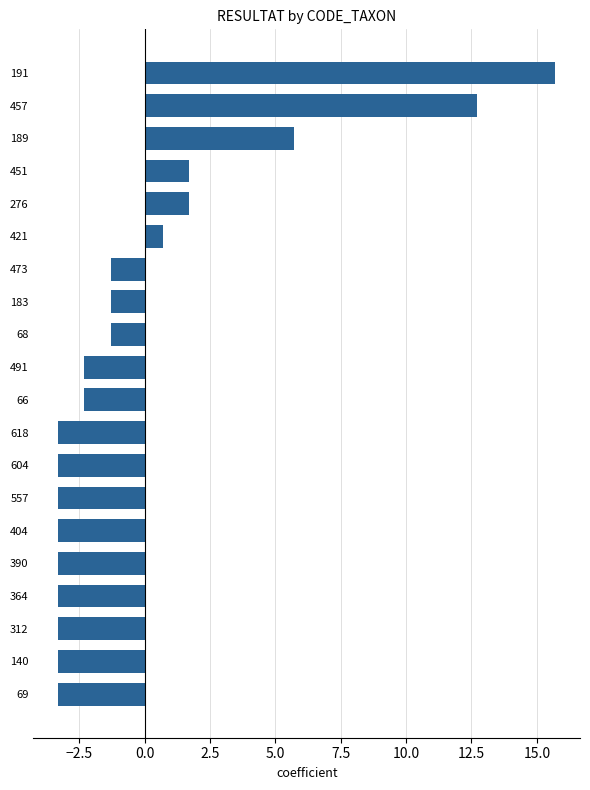

How many series are shown in this chart?

1